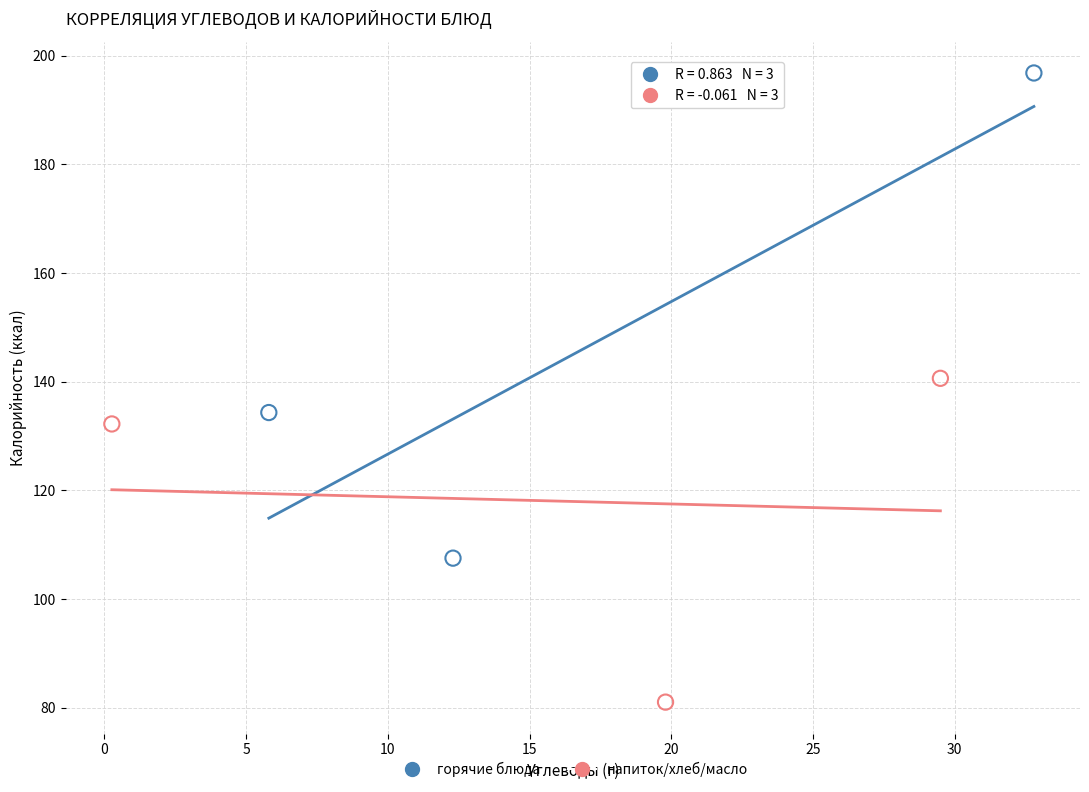

Which series contains the lowest Y value?

напиток/хлеб/масло